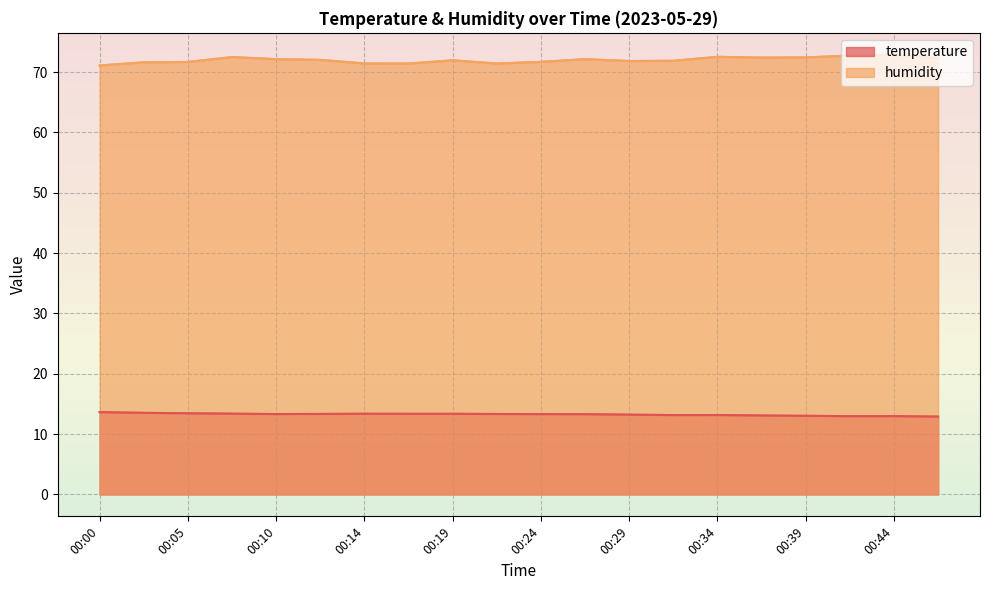

Count the number of data series in this chart.

2